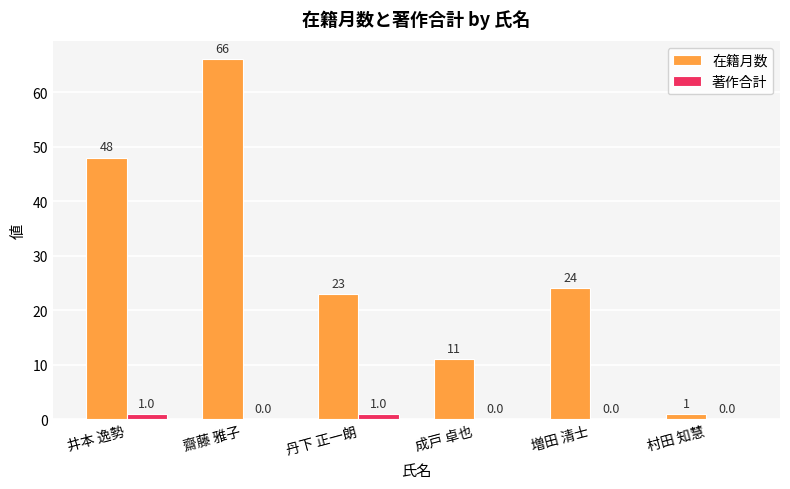

What is the highest value of the 著作合計 series?

1